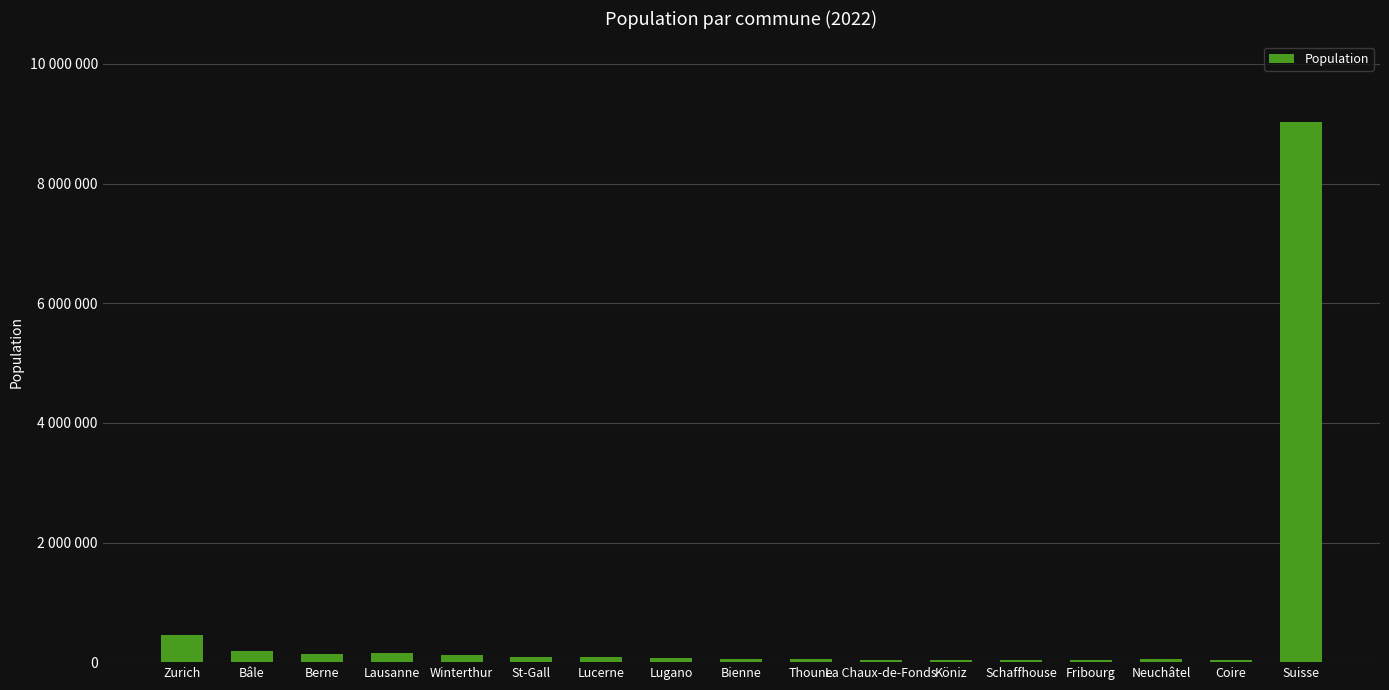

Where does the data first go above 64851?

Zurich